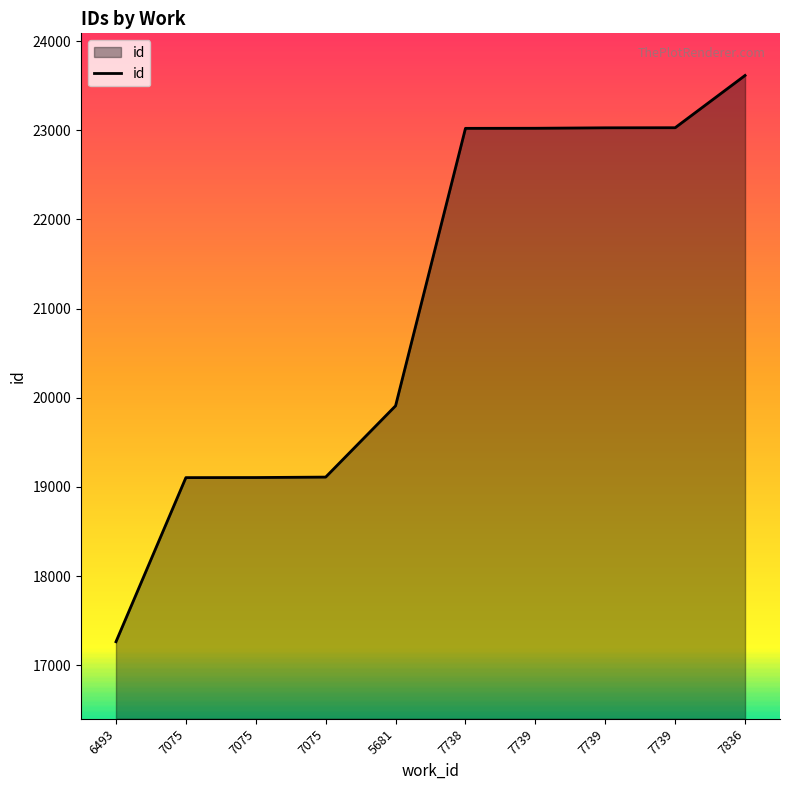

How many lines are shown in the chart?

1